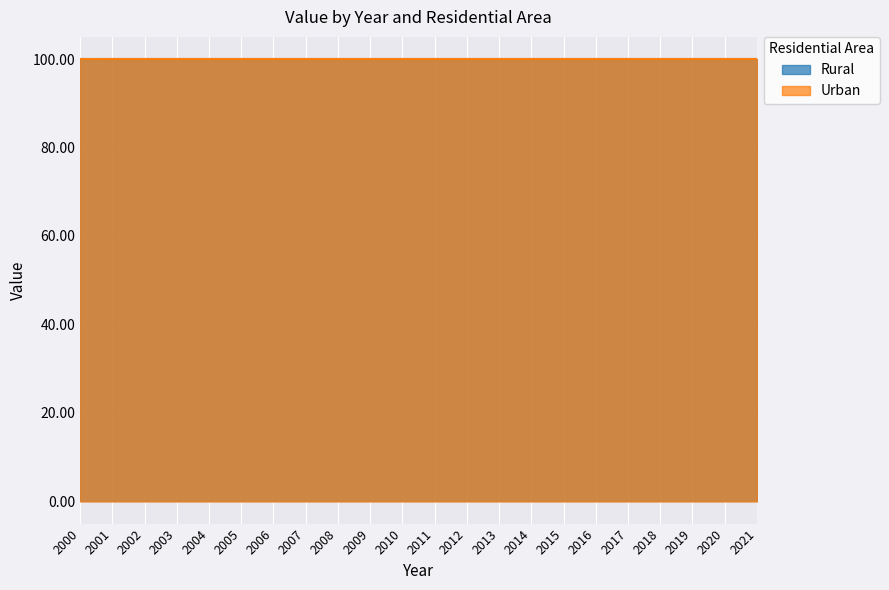

What is the sum of the values at 2013 and 2002?

200.0